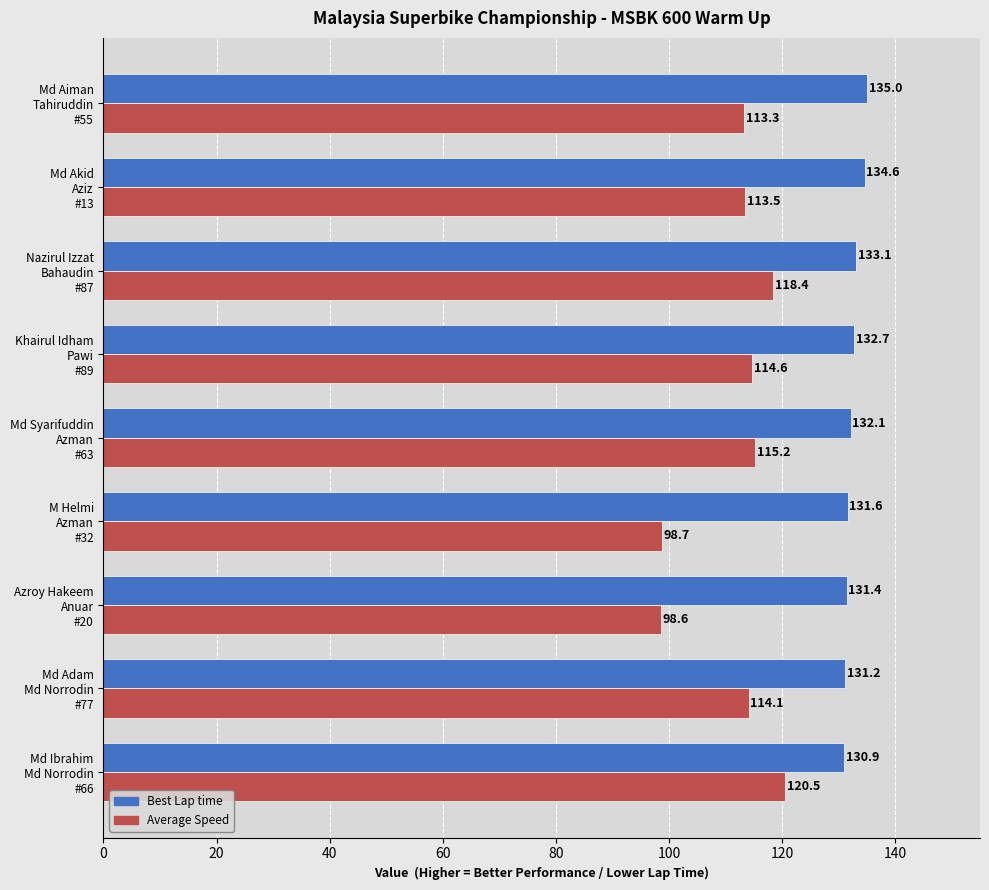

At how many categories does at least one series exceed 114?

9